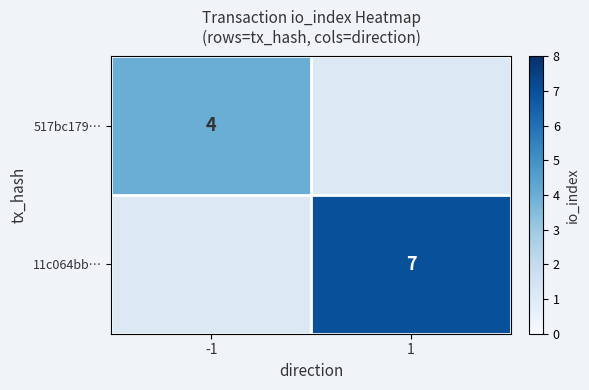

At how many categories does at least one series exceed 6?

1